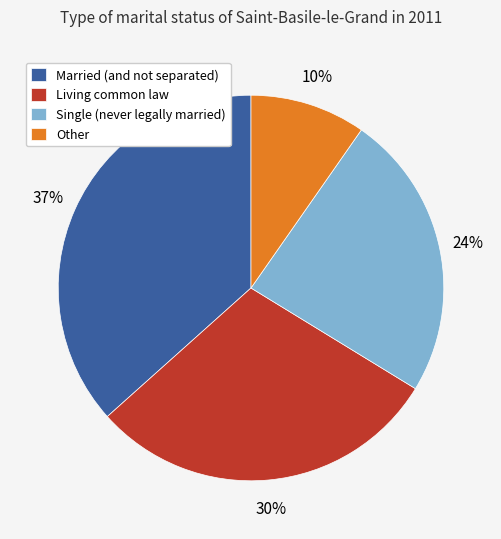

Is there a majority slice in this chart?

No